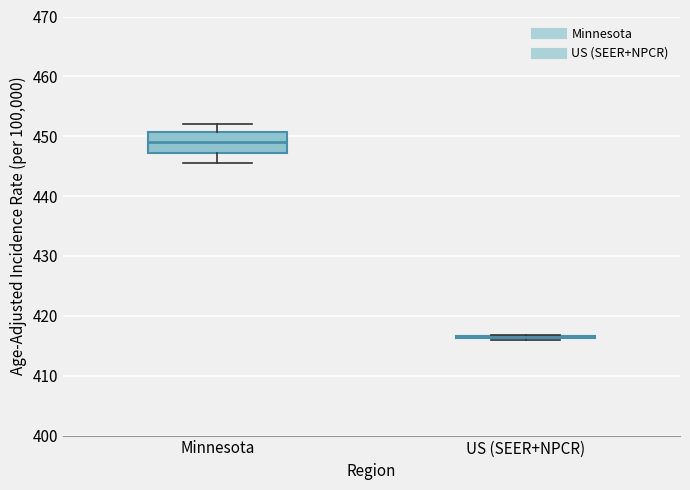

Reading left to right, transcribe this box plot: for each box, give where its median line is, the range the box spans, and where its two whiskers end, as read against the y-axis. The values are not printed on the chart, so give them approximately, as read against the axis.

Minnesota: median 449, box 447 to 451, whiskers 446 to 452
US (SEER+NPCR): box collapsed to a line at 416, whiskers 416 to 417